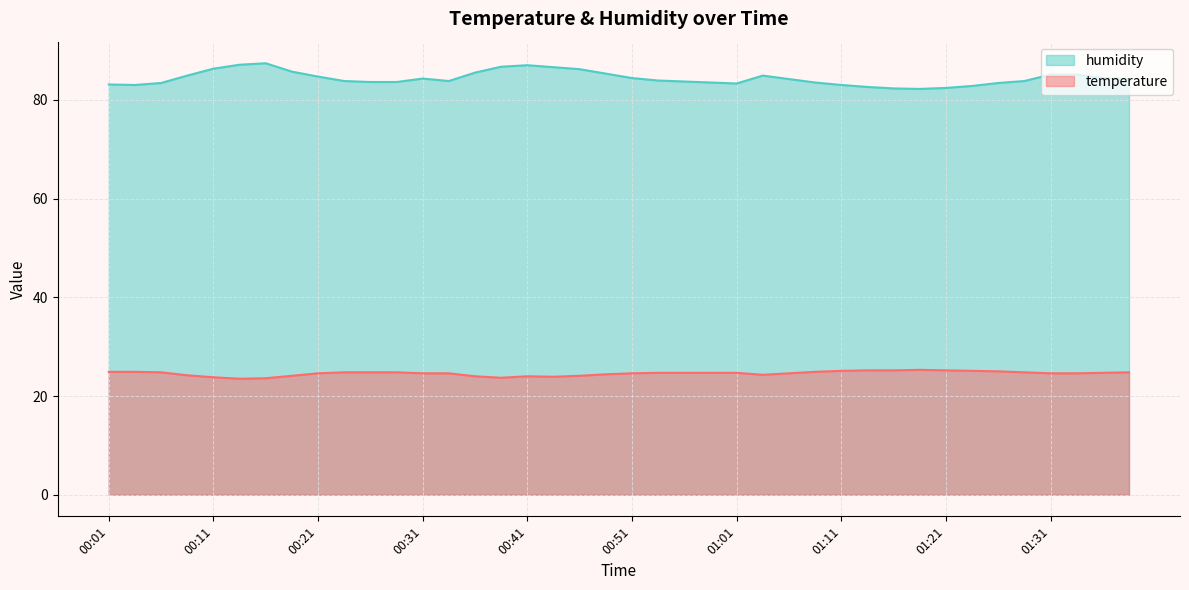

True or false: humidity and temperature cross at least once.

False